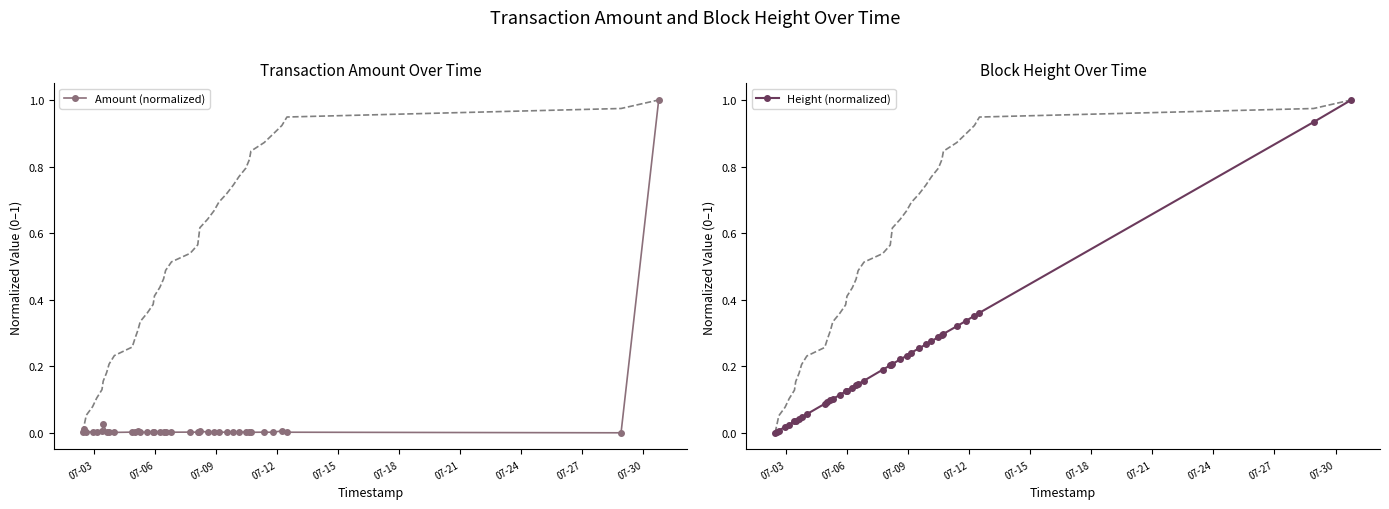

True or false: Height (normalized) has a value of 0.1 at 31.

False